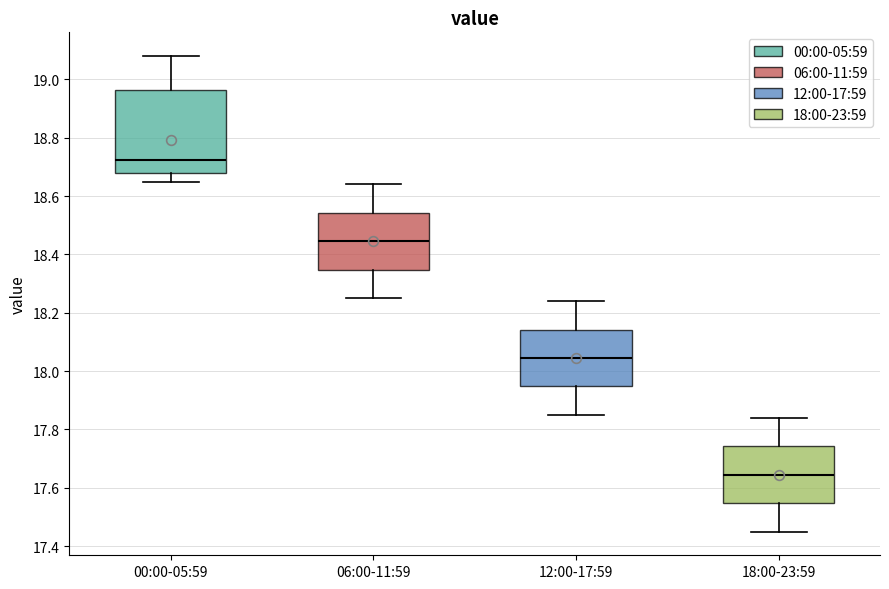

Reading left to right, transcribe this box plot: for each box, give where its median line is, the range the box spans, and where its two whiskers end, as read against the y-axis. The values are not printed on the chart, so give them approximately, as read against the axis.

00:00-05:59: median 18.72, box 18.68 to 18.96, whiskers 18.66 to 19.08
06:00-11:59: median 18.44, box 18.34 to 18.54, whiskers 18.26 to 18.64
12:00-17:59: median 18.04, box 17.94 to 18.14, whiskers 17.86 to 18.24
18:00-23:59: median 17.64, box 17.54 to 17.74, whiskers 17.46 to 17.84